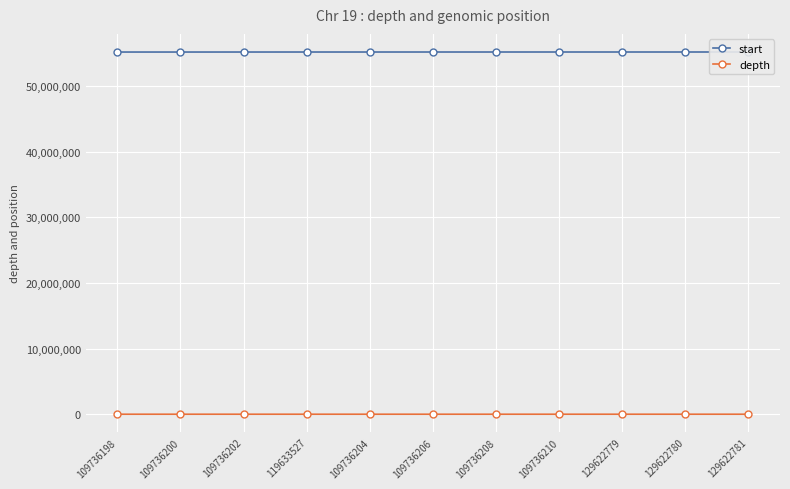

Rank the series at 129622781 from highest to lowest value.

start, depth